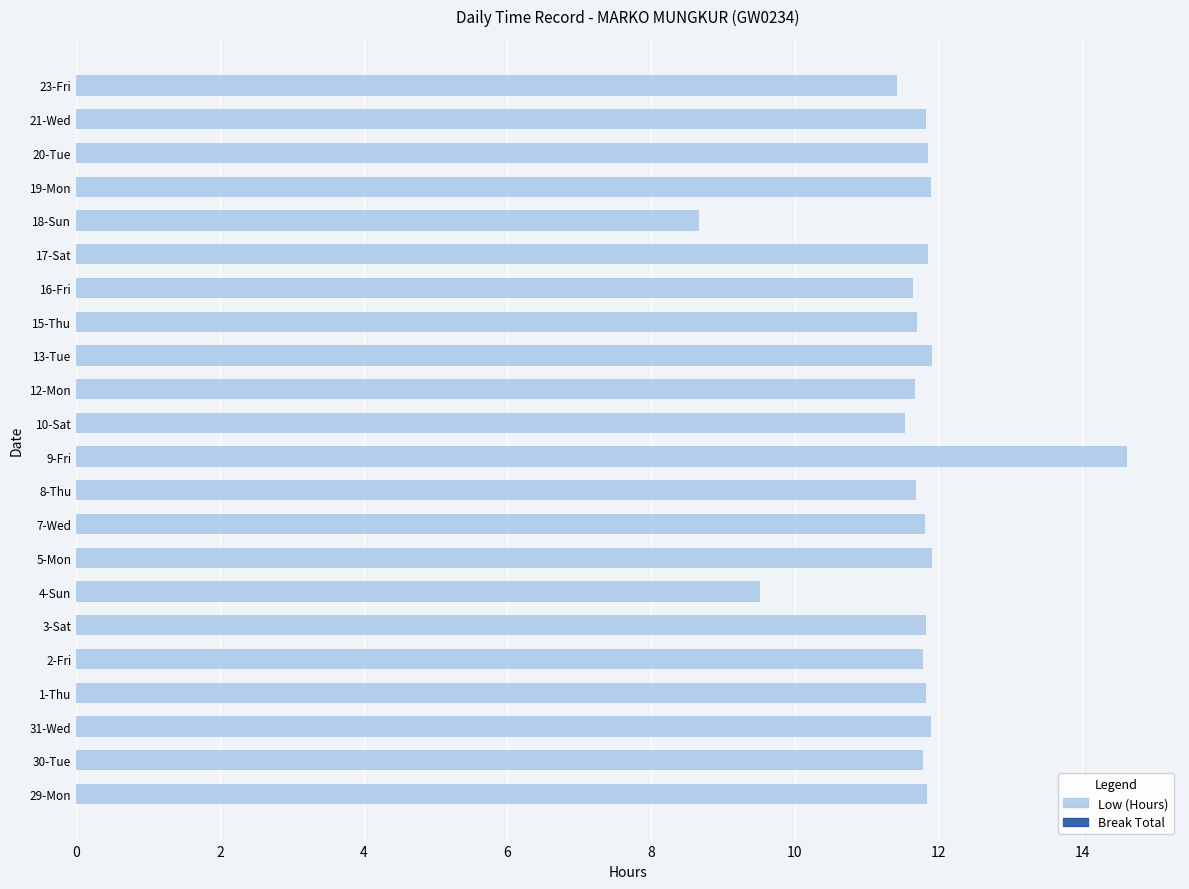

What is the ratio of the value at 3-Sat to the value at 10-Sat?

1.0